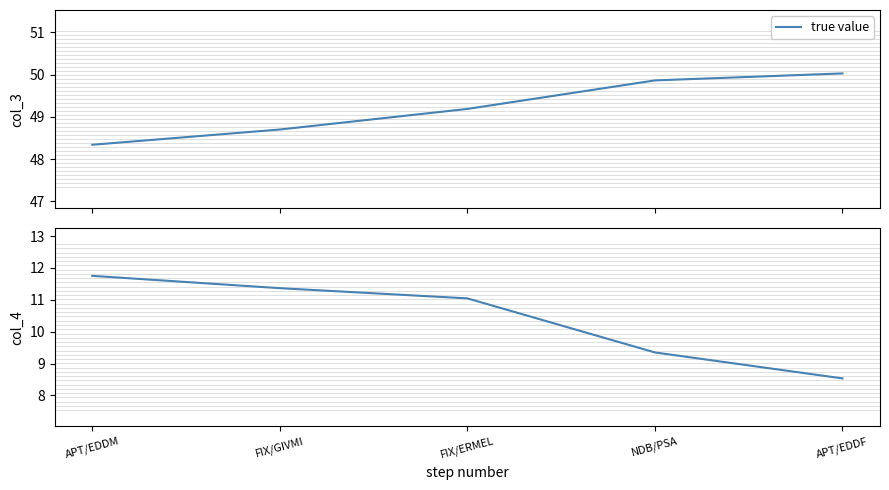

The chart shows a value of 7.1 at FIX/GIVMI. True or false?

False